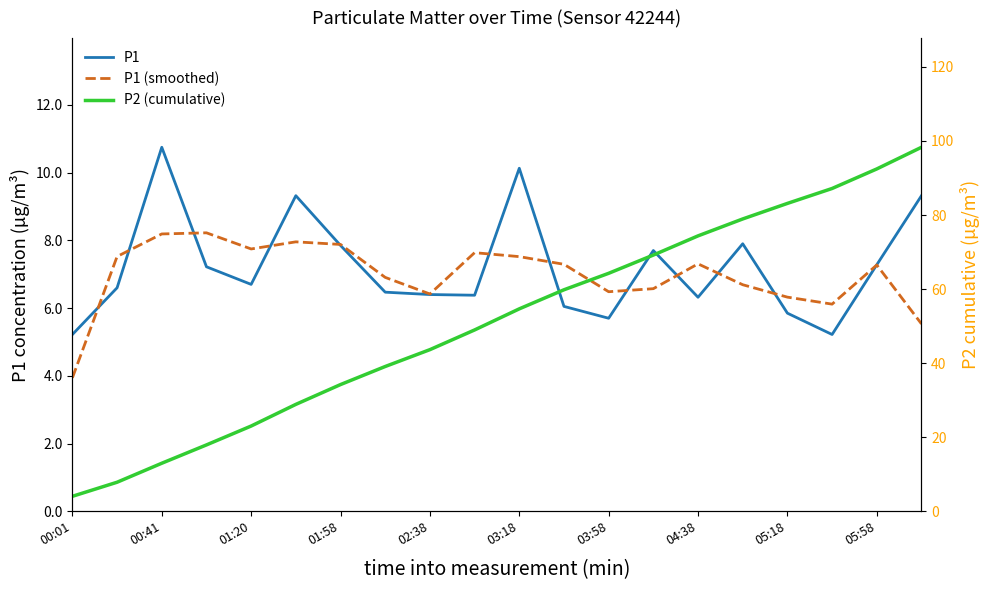

Between 12 and 17, which series saw the biggest shift?

P2 (cumulative)